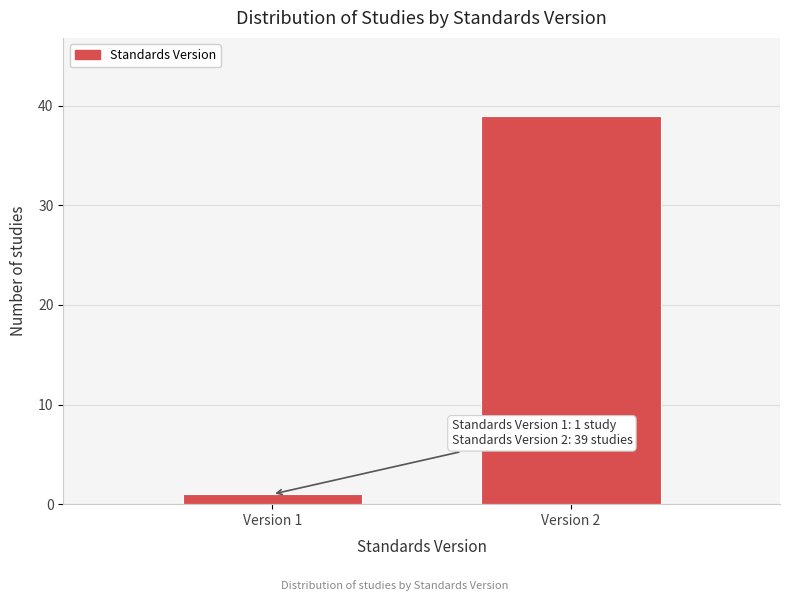

Reading left to right, transcribe all the data shown in this chart.

1	39